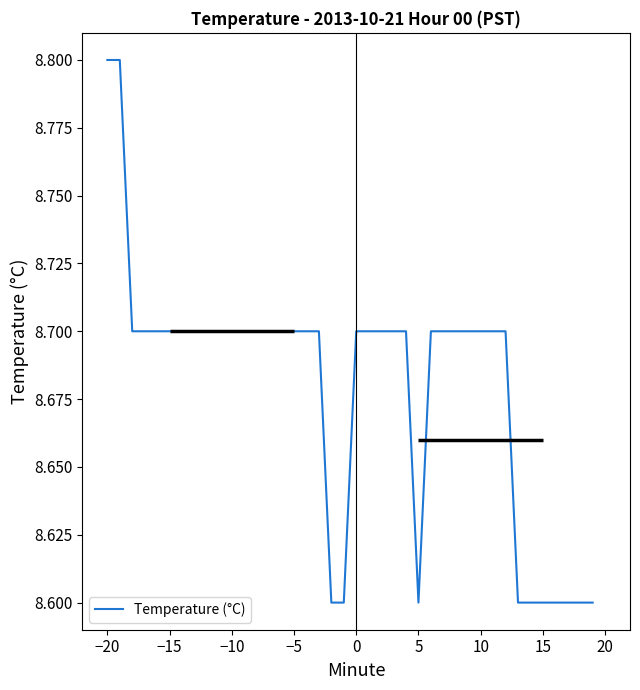

What is the value of the 14th point from the left?

8.7